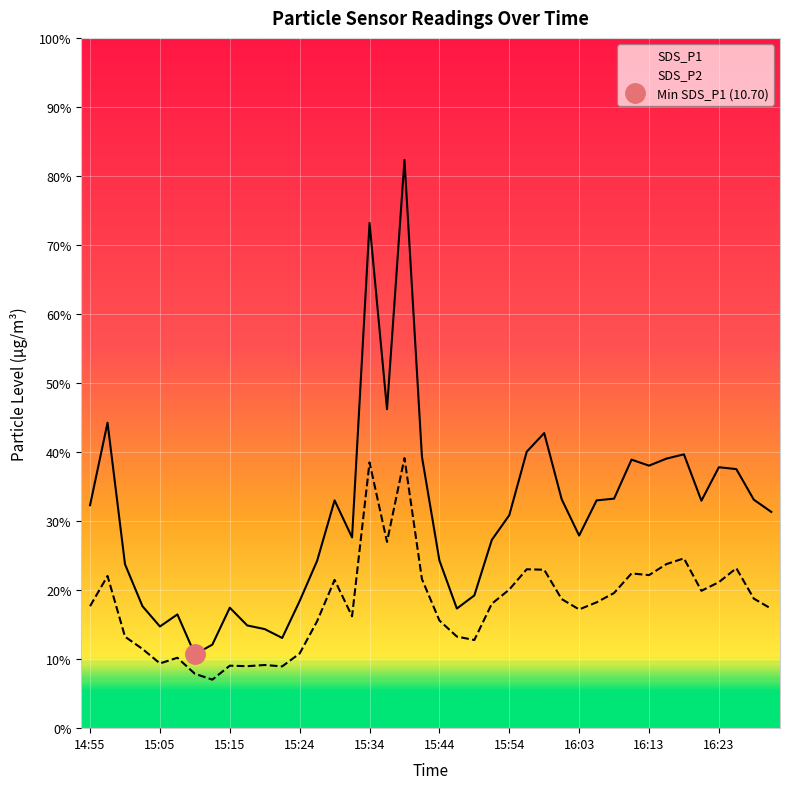

Reading left to right, what are all the values shown in this chart?

SDS_P1: 32.3	44.2	23.8	17.7	14.7	16.5	10.7	12.1	17.4	14.9	14.3	13.1	18.4	24.2	33.0	27.6	73.2	46.2	82.3	39.3	24.3	17.3	19.2	27.3	30.9	40.0	42.8	33.2	27.9	33.0	33.2	38.9	38.0	39.0	39.7	33.0	37.8	37.5	33.1	31.3
SDS_P2: 17.7	22.1	13.2	11.5	9.4	10.2	7.9	7.0	9.1	9.0	9.2	8.9	10.8	15.5	21.5	16.2	38.5	27.0	39.1	21.6	15.6	13.3	12.8	18.0	20.1	23.0	22.9	18.7	17.2	18.2	19.6	22.4	22.2	23.8	24.6	19.9	21.1	23.2	18.8	17.3